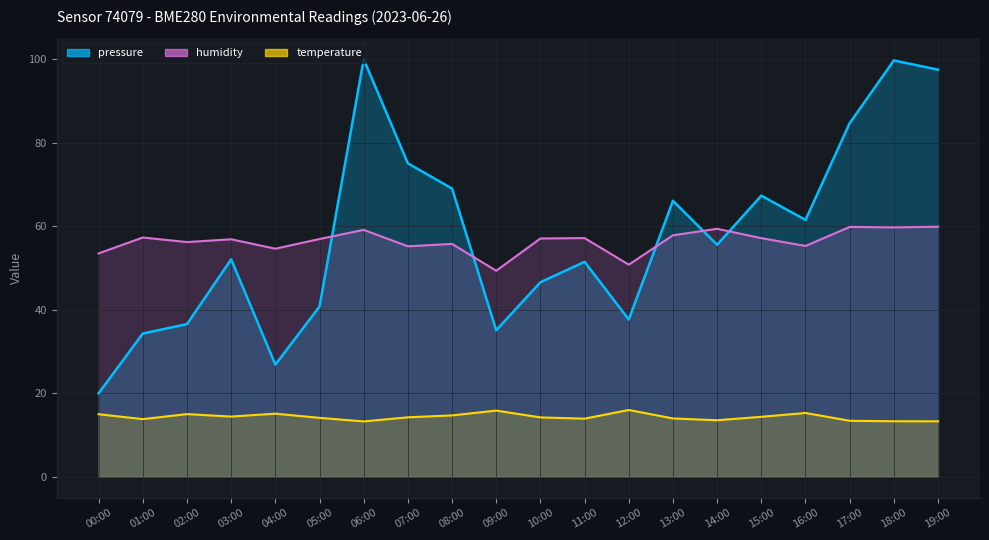

Does the chart display data point markers on the line(s)?

No